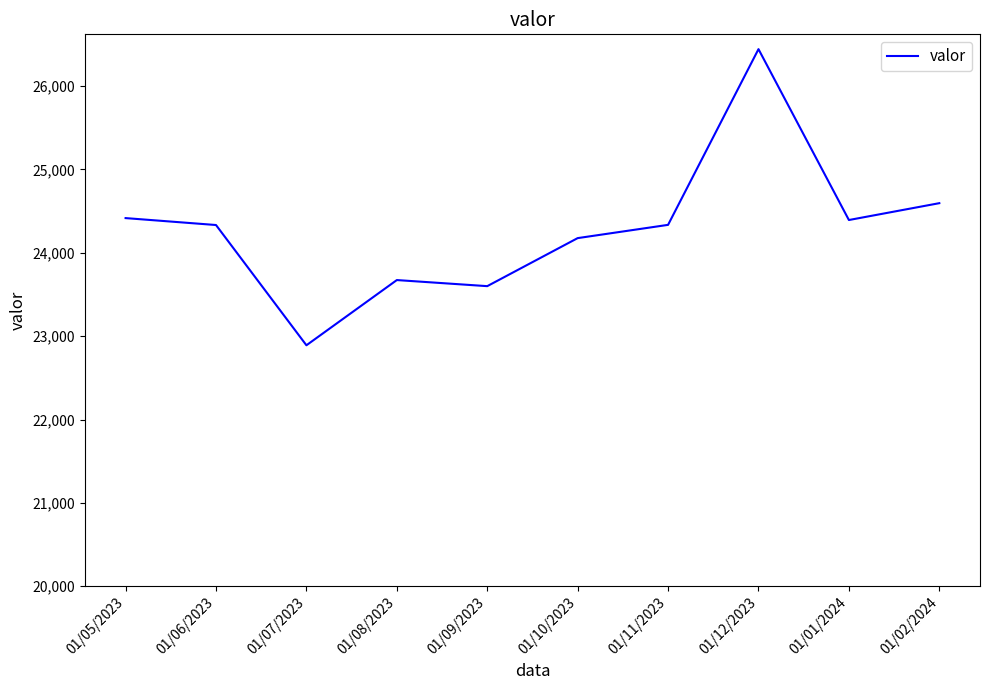

Count the number of data series in this chart.

1